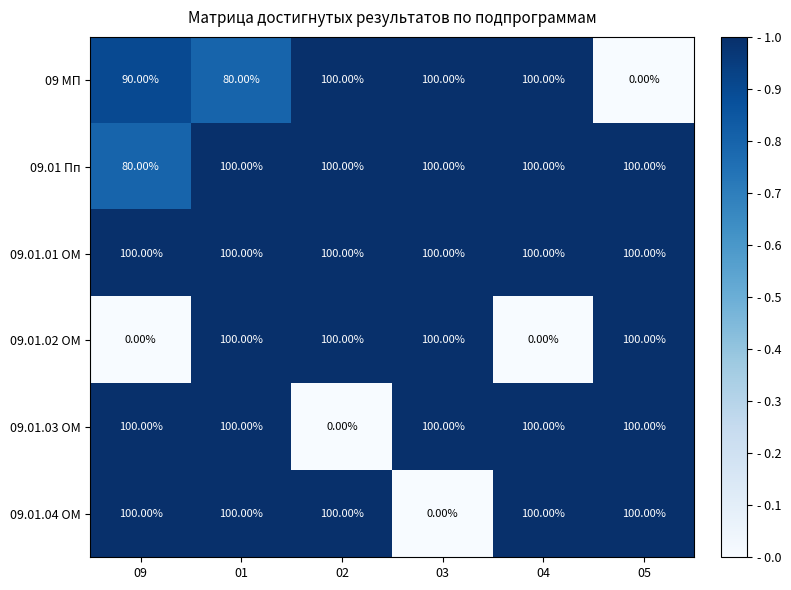

What is the sum of all 09.01.02 ОМ values?

400